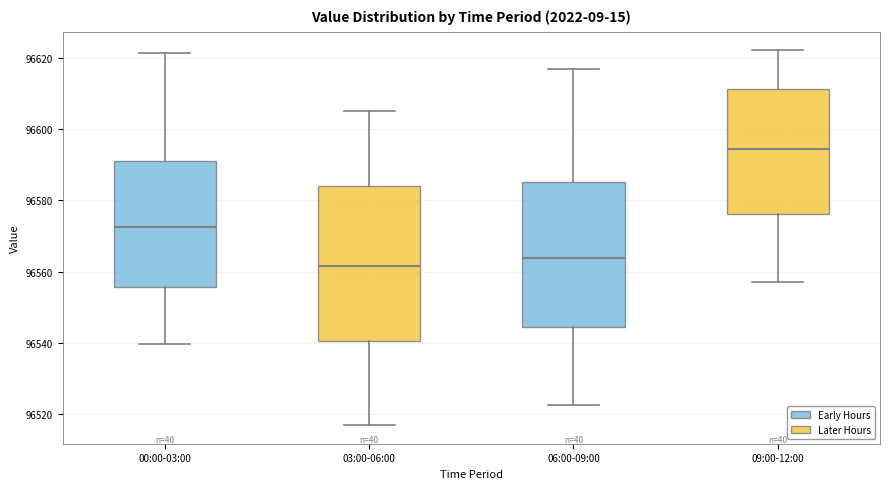

Reading left to right, read every box against the y-axis: the position of its median line, the range the box covers, and the ends of its whiskers. The values are not printed on the chart, so give them approximately, as read against the axis.

00:00-03:00: median 96572, box 96556 to 96592, whiskers 96540 to 96622
03:00-06:00: median 96562, box 96540 to 96584, whiskers 96518 to 96606
06:00-09:00: median 96564, box 96544 to 96586, whiskers 96522 to 96616
09:00-12:00: median 96594, box 96576 to 96612, whiskers 96558 to 96622